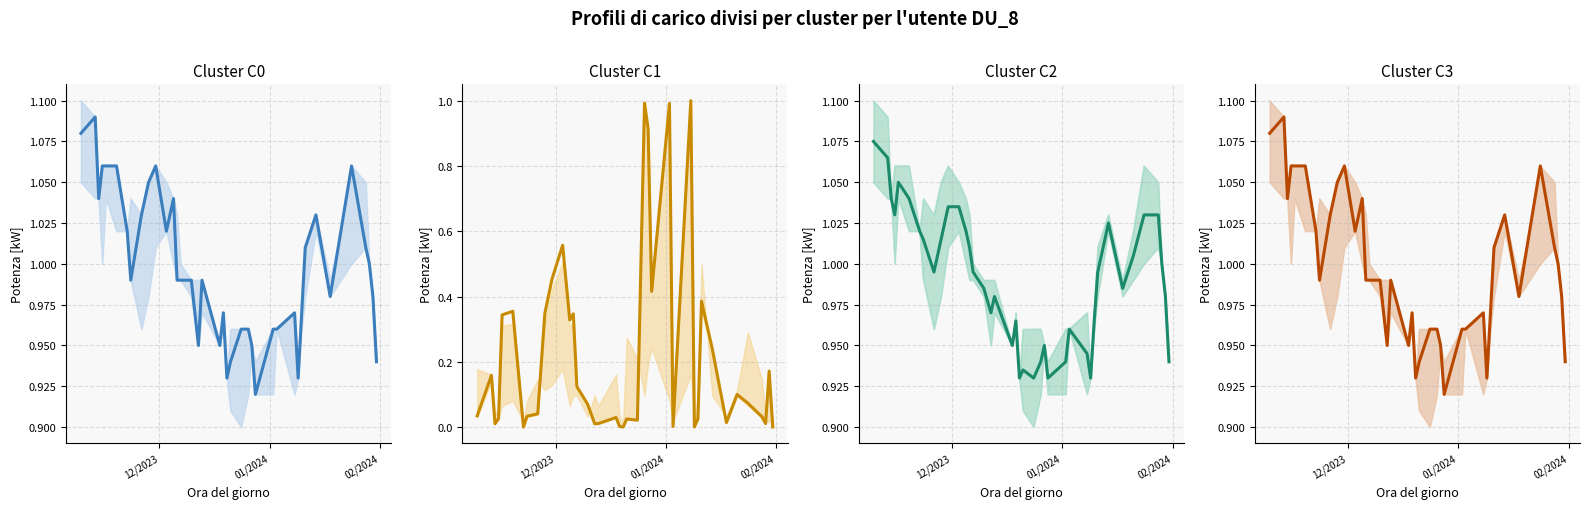

True or false: Mid Price and Value Traded intersect in this chart.

True